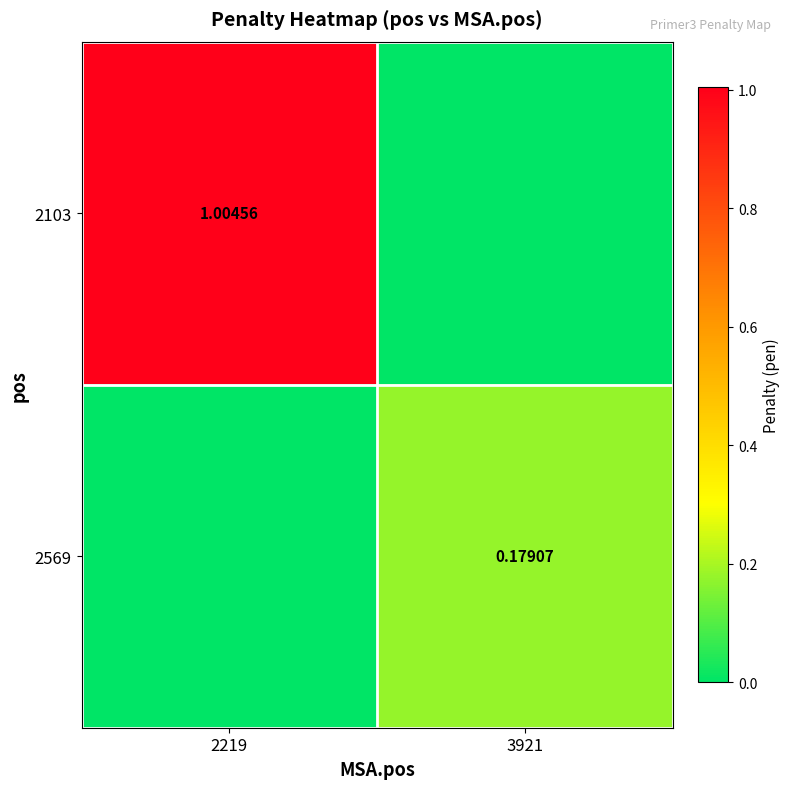

At which category is the sum across all series the highest?

2219